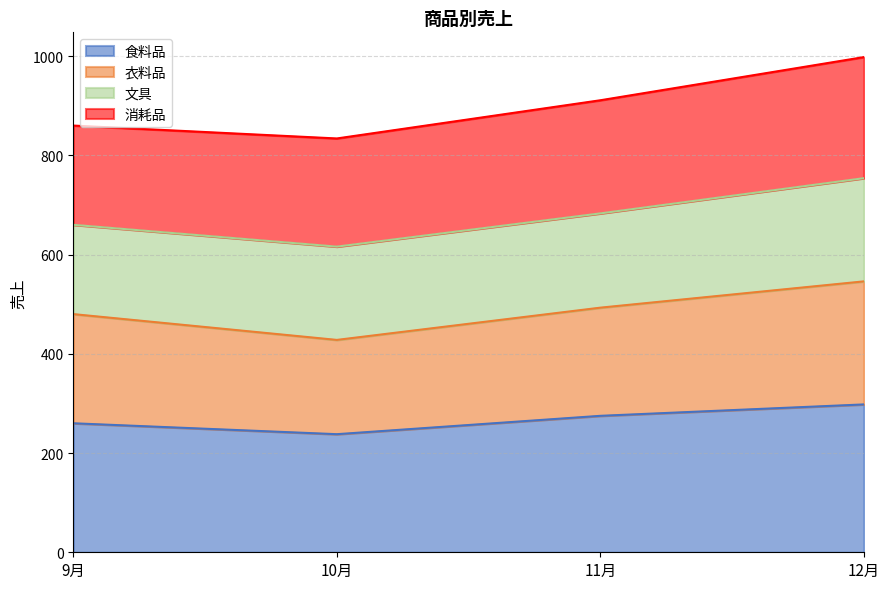

What is the total value across all series at 10月?

834